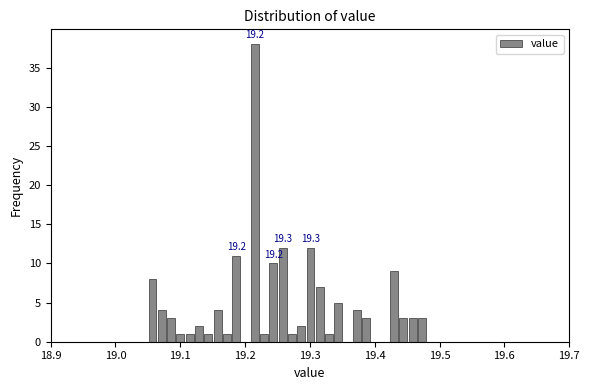

Around what value on the x-axis is the tallest bar? Give the approximate position of its centre, as read against the axis.

19.21